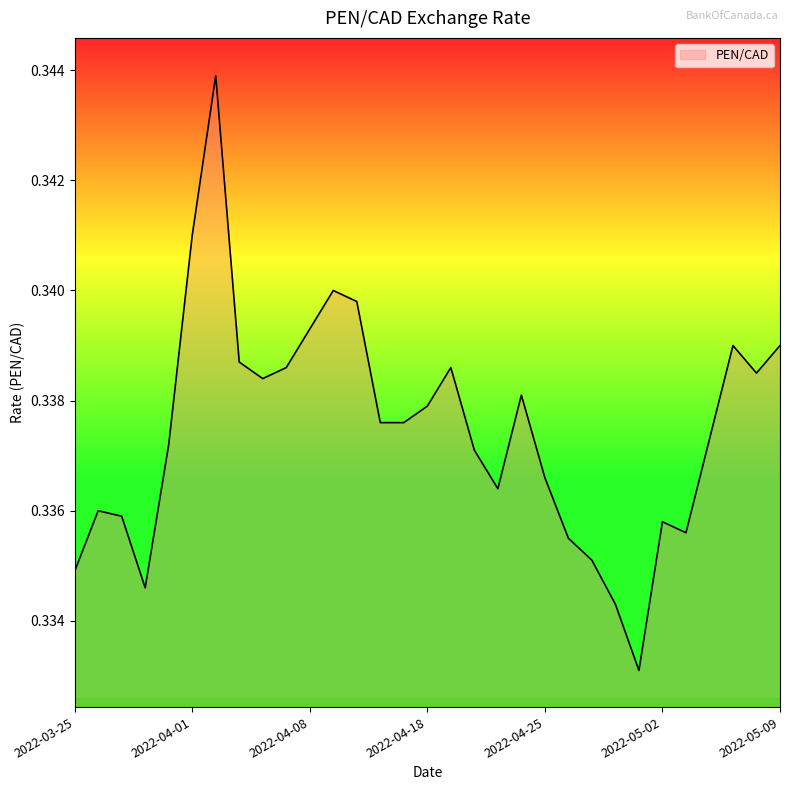

True or false: there are more than 2 points higher than both neighbors.

True